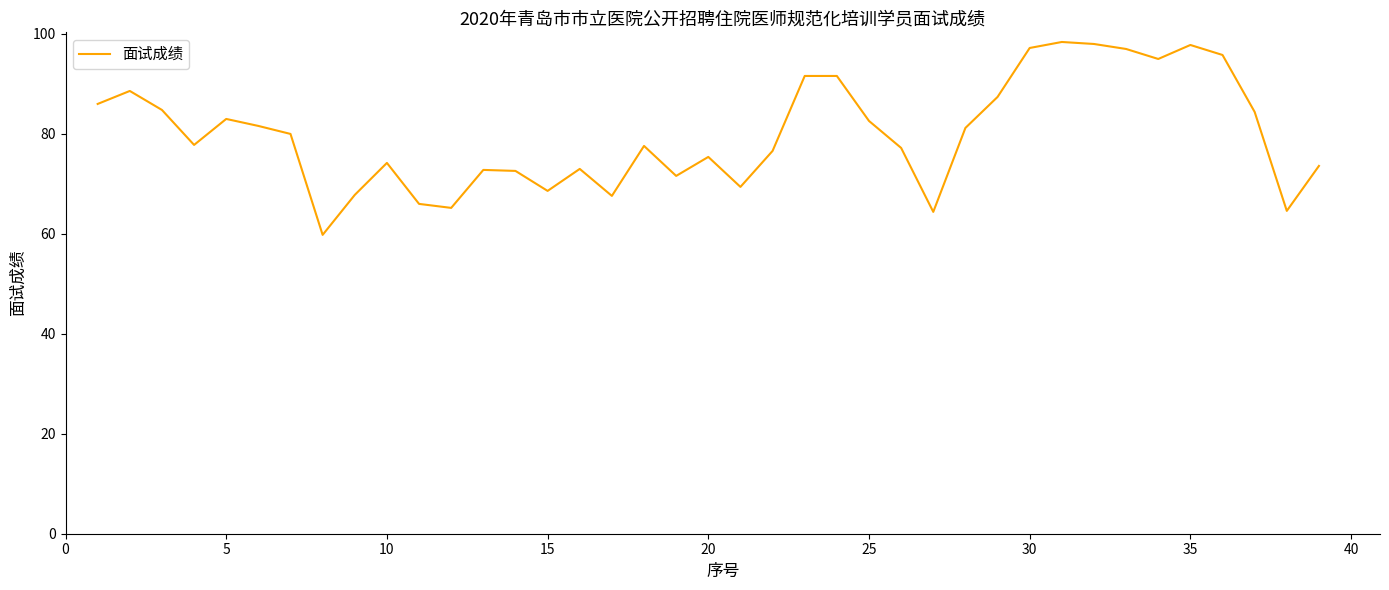

What is the difference between the maximum and minimum values?

38.6